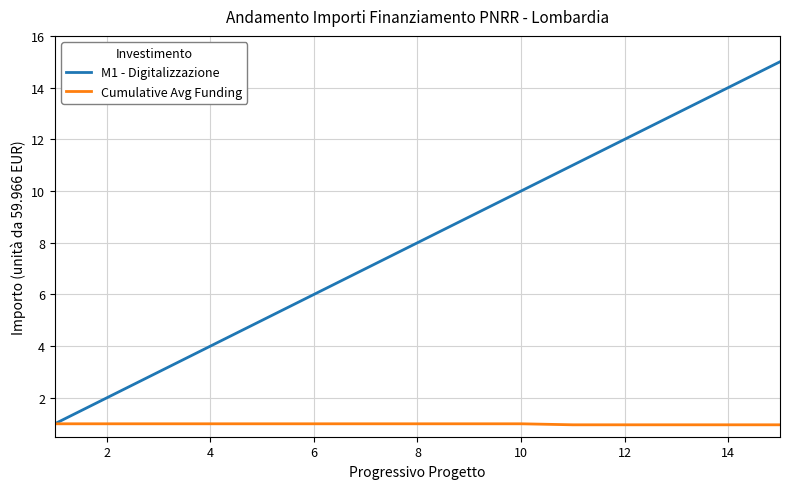

Which series has the largest total across all categories?

M1 - Digitalizzazione